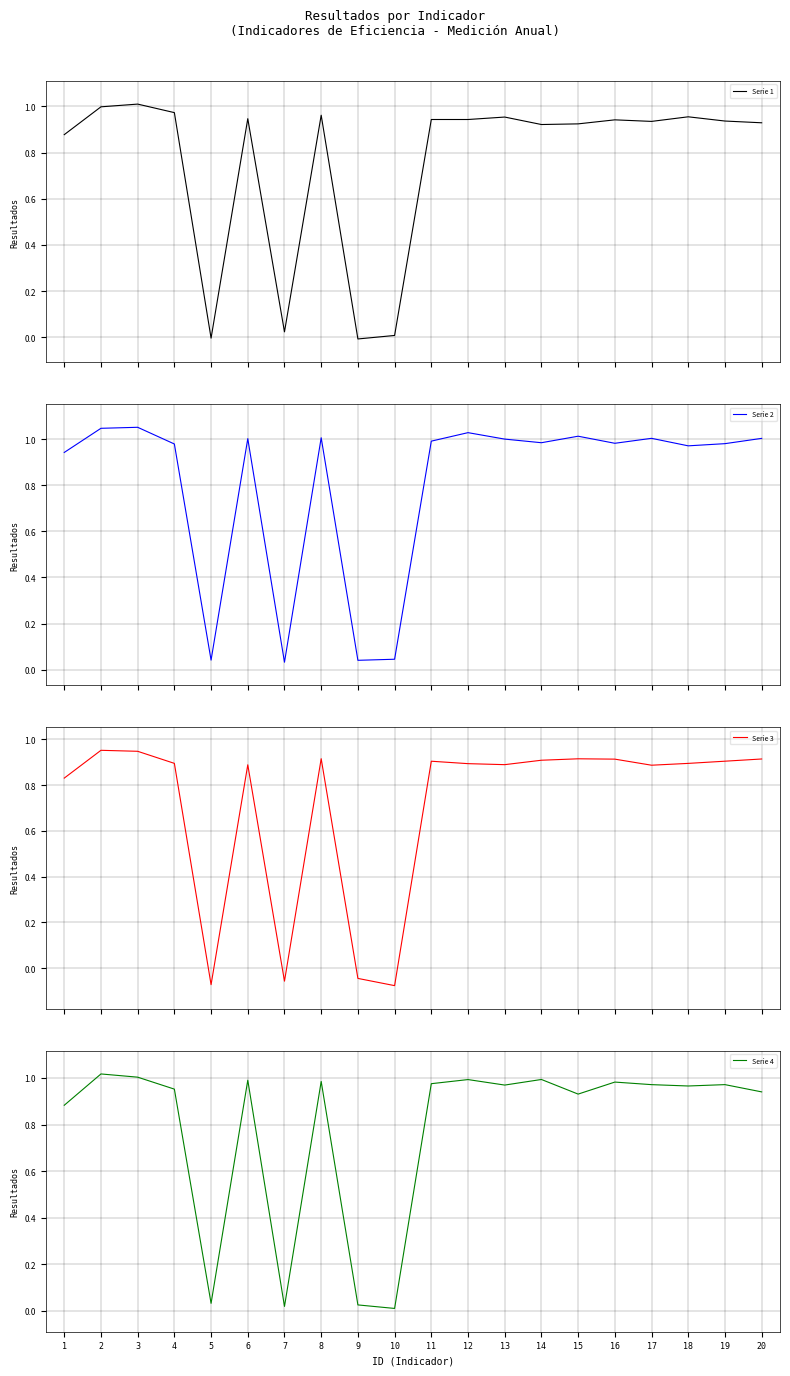

Between 7 and 15, which is larger?

15